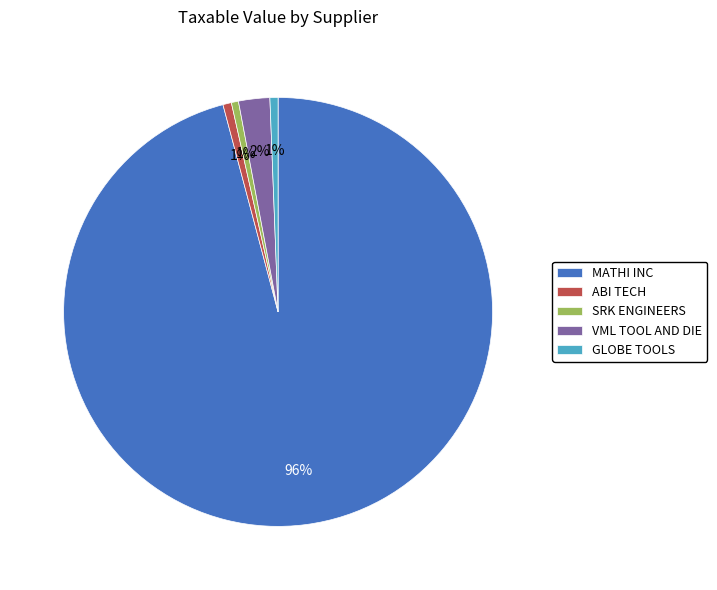

To the nearest percent, what portion does ABI TECH represent?

1%